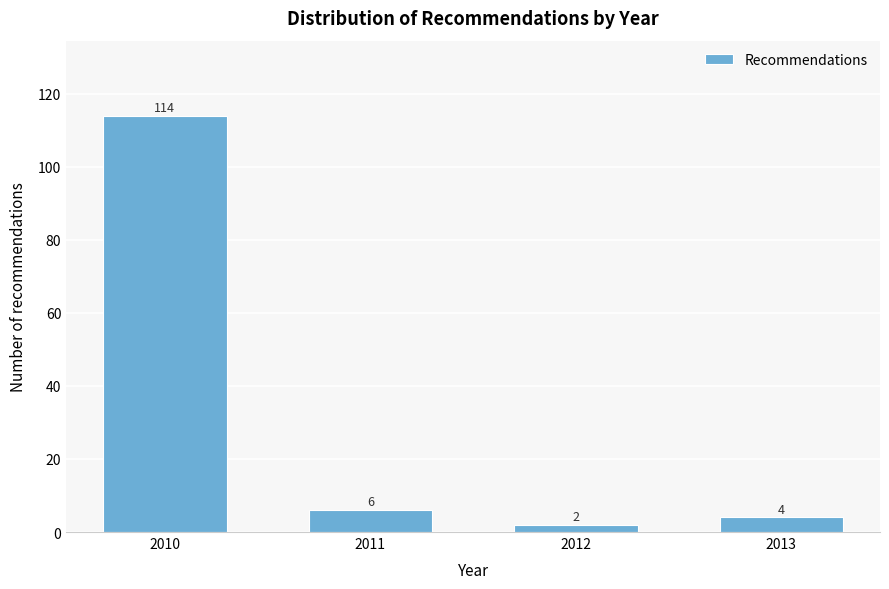

Reading right to left, transcribe all the data shown in this chart.

4	2	6	114